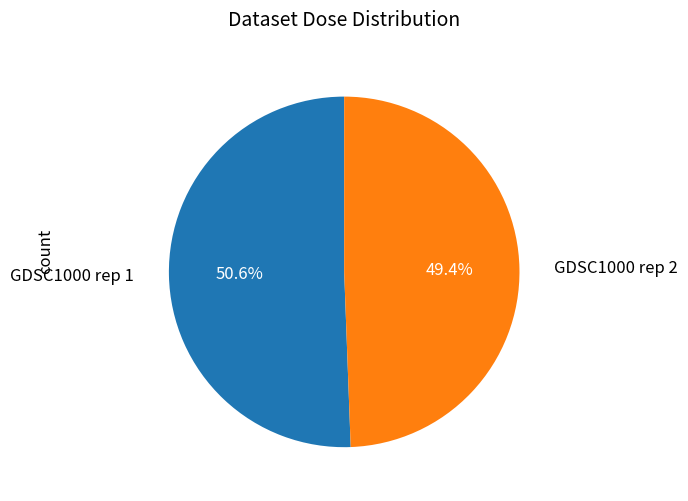

Which slice represents more than half of the pie?

GDSC1000 rep 1